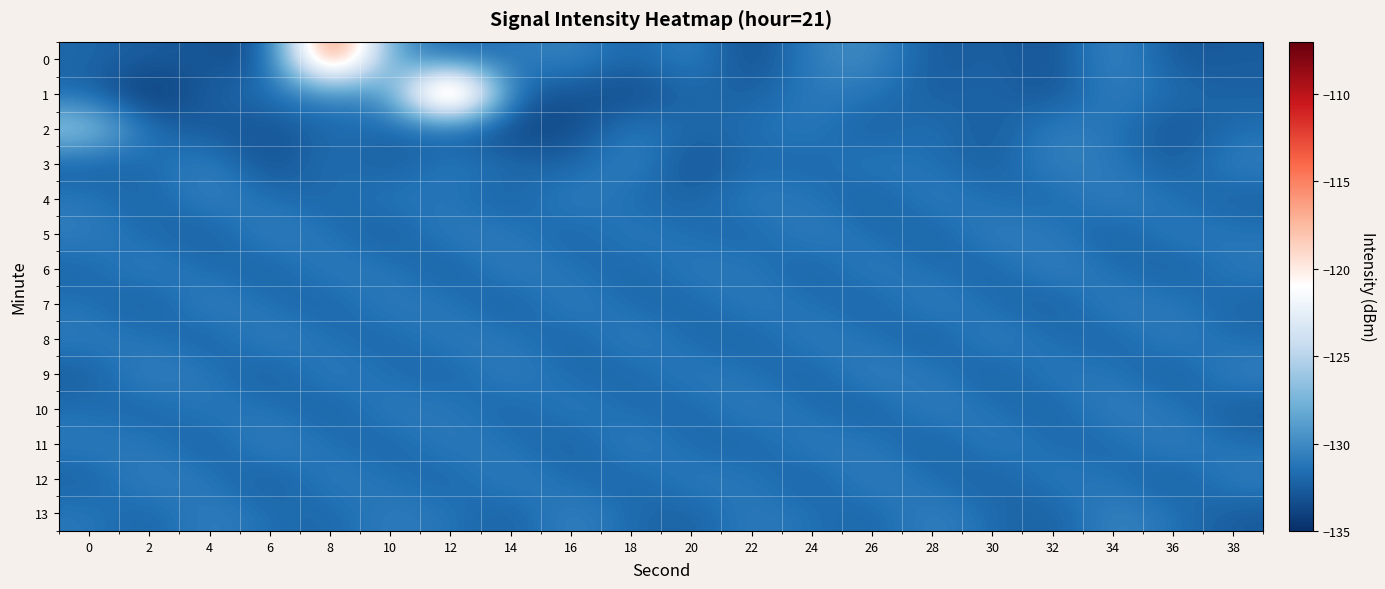

Reading left to right, transcribe all the data shown in this chart.

0: 0=-132.0	2=-132.6	4=-132.9	6=-133.7	8=-110.9	10=-129.1	12=-132.3	14=-131.1	16=-130.2	18=-132.3	20=-130.3	22=-133.7	24=-130.5	26=-129.8	28=-132.9	30=-132.1	32=-133.3	34=-129.7	36=-132.9	38=-132.5
1: 0=-132.0	2=-135.0	4=-132.2	6=-131.5	8=-130.2	10=-130.3	12=-107.9	14=-132.7	16=-132.9	18=-133.8	20=-131.9	22=-132.5	24=-130.8	26=-131.2	28=-132.6	30=-131.9	32=-133.1	34=-130.5	36=-131.7	38=-132.3
2: 0=-125.6	2=-131.9	4=-132.8	6=-133.1	8=-131.9	10=-131.9	12=-132.6	14=-133.7	16=-133.8	18=-130.7	20=-132.1	22=-131.5	24=-130.9	26=-132.7	28=-131.3	30=-132.9	32=-130.6	34=-131.1	36=-133.2	38=-131.6
3: 0=-132.5	2=-131.8	4=-130.4	6=-133.5	8=-131.2	10=-132.8	12=-130.7	14=-131.9	16=-132.3	18=-130.1	20=-133.4	22=-131.7	24=-132.1	26=-130.8	28=-131.5	30=-132.6	32=-130.3	34=-131.0	36=-132.7	38=-130.5
4: 0=-131.1	2=-132.4	4=-130.2	6=-131.6	8=-132.2	10=-130.9	12=-131.3	14=-132.5	16=-130.4	18=-131.8	20=-132.3	22=-130.7	24=-131.2	26=-132.6	28=-130.5	30=-131.7	32=-132.1	34=-130.3	36=-131.5	38=-132.4
5: 0=-130.6	2=-131.9	4=-132.7	6=-130.2	8=-131.4	10=-132.8	12=-130.5	14=-131.1	16=-132.3	18=-130.8	20=-131.6	22=-132.2	24=-130.4	26=-131.7	28=-132.5	30=-130.3	32=-131.0	34=-132.6	36=-130.7	38=-131.3
6: 0=-132.1	2=-130.4	4=-131.8	6=-132.4	8=-130.6	10=-131.2	12=-132.7	14=-130.3	16=-131.5	18=-132.2	20=-130.8	22=-131.1	24=-132.5	26=-130.5	28=-131.7	30=-132.3	32=-130.2	34=-131.6	36=-132.6	38=-130.9
7: 0=-131.4	2=-132.8	4=-130.1	6=-131.7	8=-132.3	10=-130.6	12=-131.2	14=-132.7	16=-130.4	18=-131.9	20=-132.1	22=-130.7	24=-131.5	26=-132.4	28=-130.3	30=-131.8	32=-132.6	34=-130.5	36=-131.1	38=-132.2
8: 0=-130.8	2=-131.3	4=-132.5	6=-130.2	8=-131.6	10=-132.1	12=-130.7	14=-131.1	16=-132.4	18=-130.4	20=-131.9	22=-132.3	24=-130.6	26=-131.4	28=-132.7	30=-130.3	32=-131.7	34=-132.2	36=-130.5	38=-131.8
9: 0=-132.6	2=-130.1	4=-131.2	6=-132.8	8=-130.5	10=-131.7	12=-132.3	14=-130.4	16=-131.9	18=-132.1	20=-130.7	22=-131.5	24=-132.4	26=-130.2	28=-131.1	30=-132.6	32=-130.8	34=-131.3	36=-132.7	38=-130.3
10: 0=-131.6	2=-132.2	4=-130.9	6=-131.4	8=-132.5	10=-130.6	12=-131.1	14=-132.3	16=-130.7	18=-131.8	20=-132.1	22=-130.4	24=-131.7	26=-132.6	28=-130.3	30=-131.5	32=-132.4	34=-130.2	36=-131.3	38=-132.7
11: 0=-130.8	2=-131.2	4=-132.5	6=-130.1	8=-131.6	10=-132.2	12=-130.7	14=-131.4	16=-132.6	18=-130.4	20=-131.9	22=-132.3	24=-130.6	26=-131.1	28=-132.7	30=-130.5	32=-131.8	34=-132.1	36=-130.3	38=-131.7
12: 0=-132.4	2=-130.2	4=-131.3	6=-132.8	8=-130.6	10=-131.5	12=-132.2	14=-130.4	16=-131.8	18=-132.1	20=-130.7	22=-131.2	24=-132.5	26=-130.3	28=-131.6	30=-132.6	32=-130.8	34=-131.4	36=-132.7	38=-130.5
13: 0=-131.1	2=-132.3	4=-130.4	6=-131.7	8=-132.1	10=-130.6	12=-131.3	14=-132.5	16=-130.2	18=-131.9	20=-132.4	22=-130.7	24=-131.5	26=-132.2	28=-130.3	30=-131.8	32=-132.6	34=-130.1	36=-131.4	38=-132.7